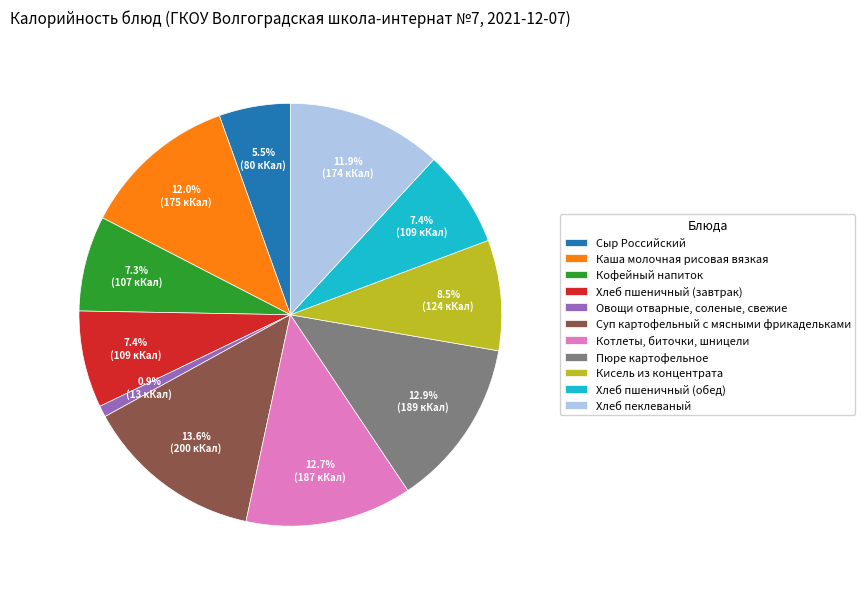

Which category has the biggest portion of the pie?

Суп картофельный с мясными фрикадельками